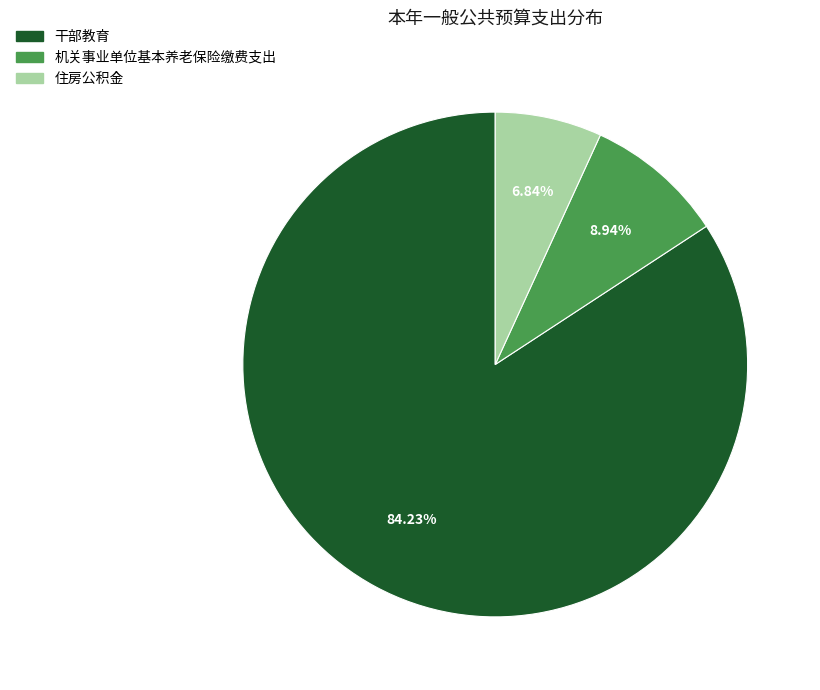

To the nearest percent, what is the average slice percentage?

33%